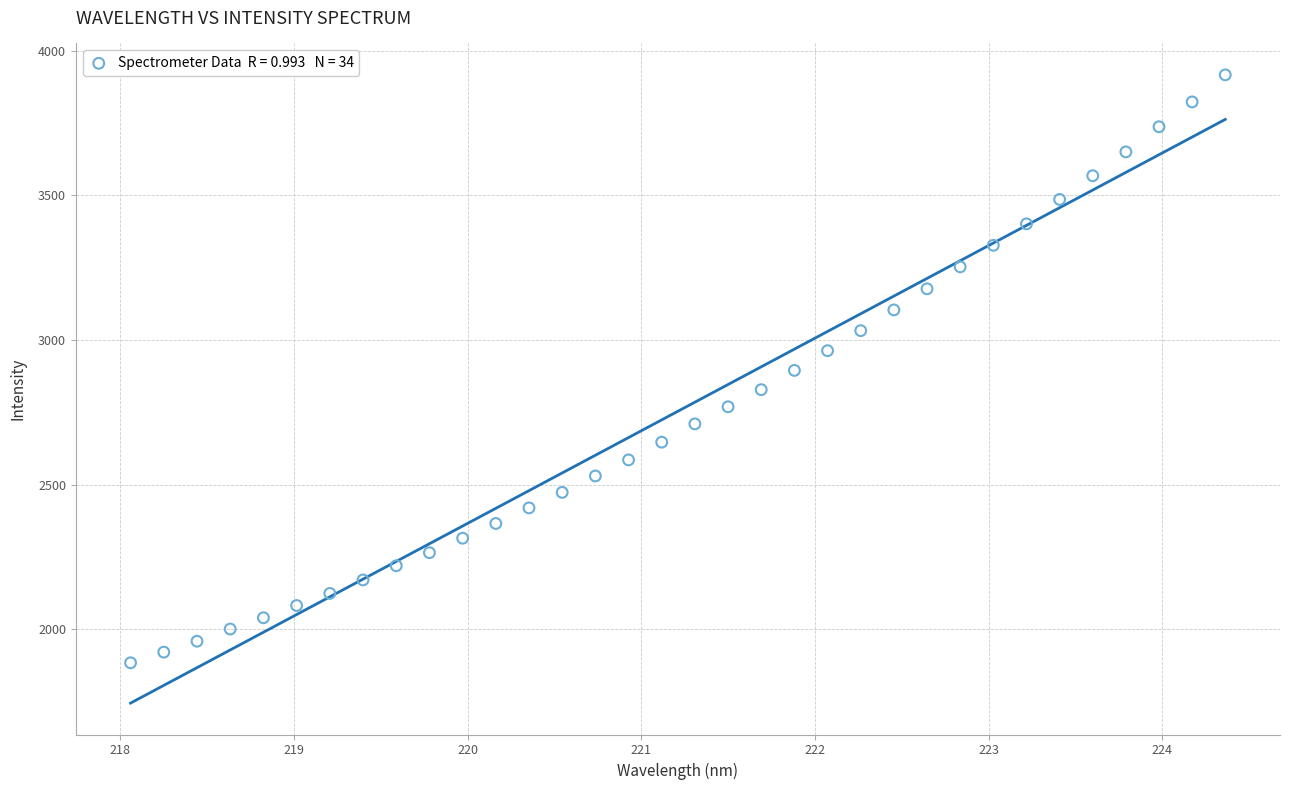

What is the range of Y values (max minus min)?

2032.1